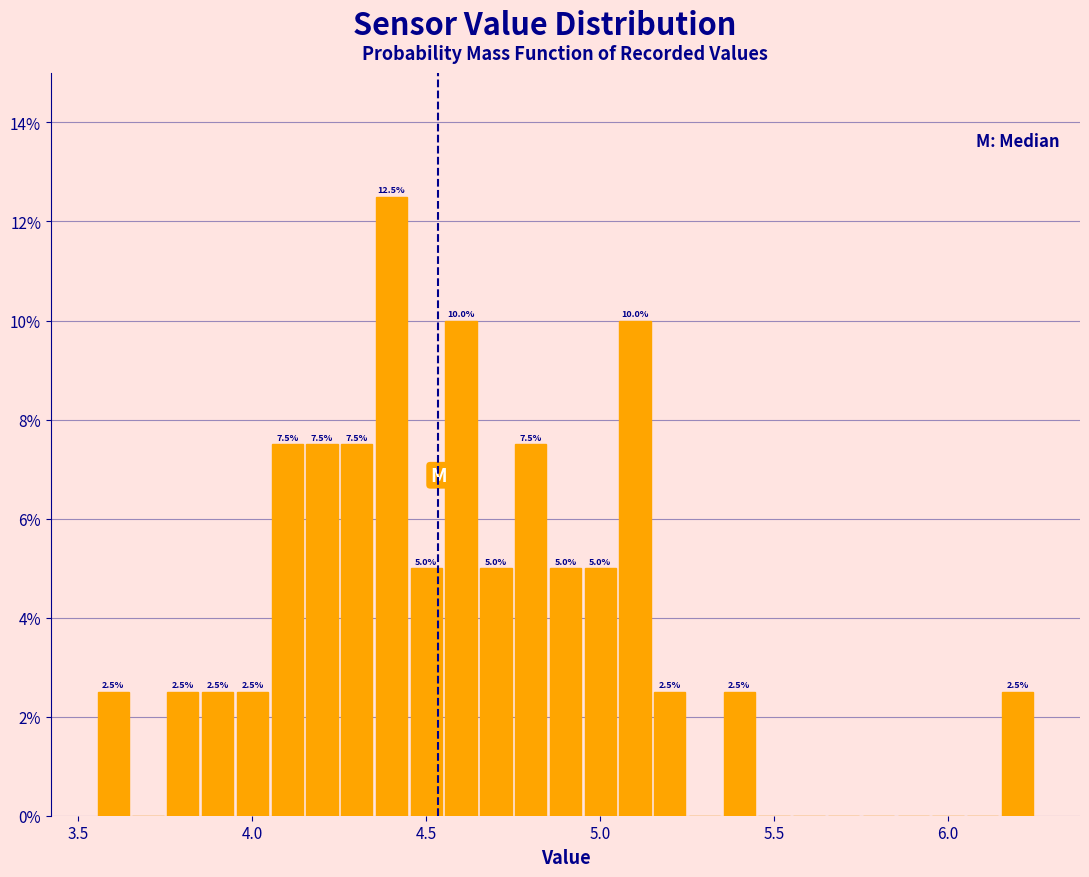

Read against the x-axis, roughly where is the centre of the tallest bar?

4.40